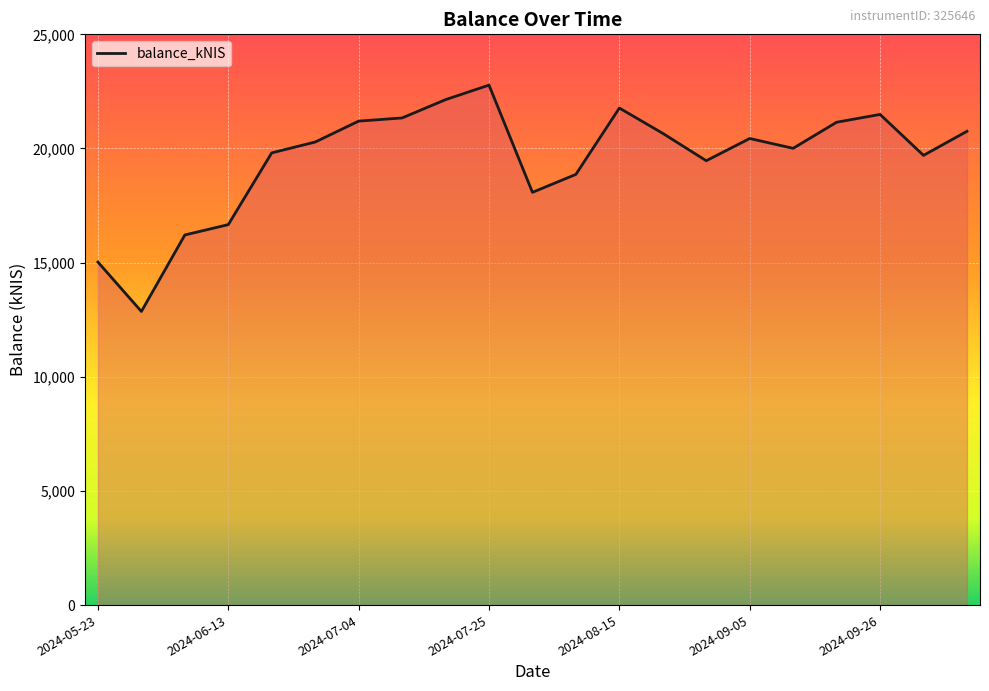

What is the difference between the maximum and minimum values?

9914.6